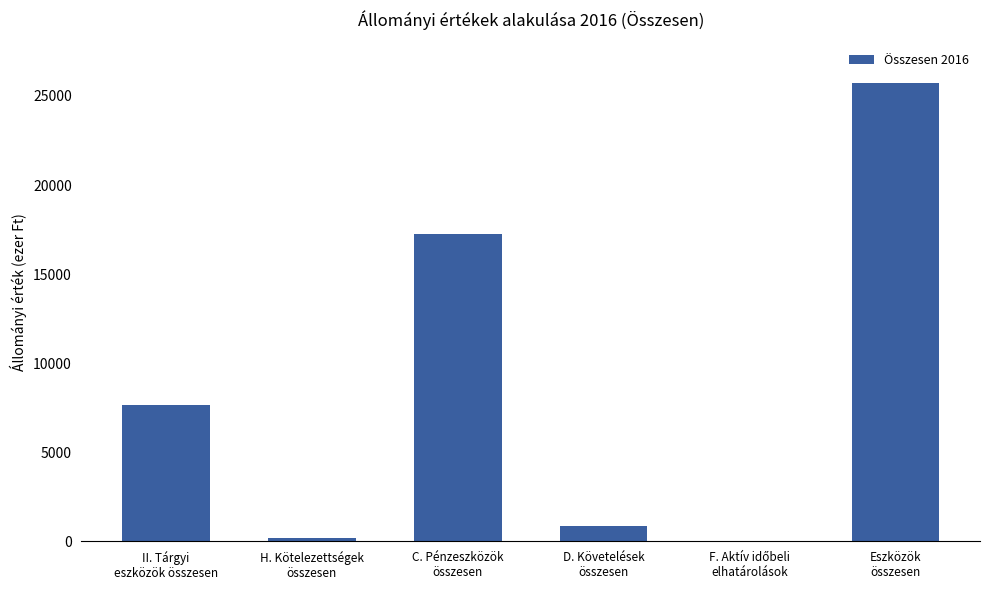

Reading left to right, extract all data points from this chart.

7642	201	17232	875	0	25749